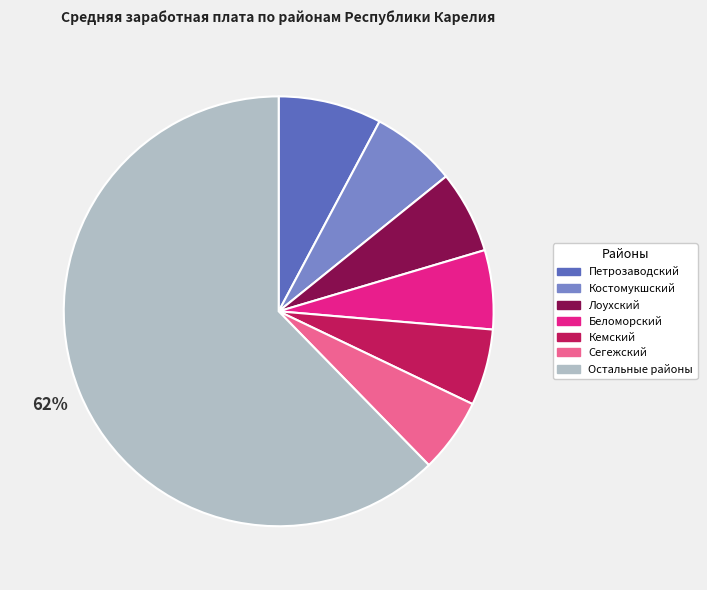

To the nearest percent, what is the average slice percentage?

14%